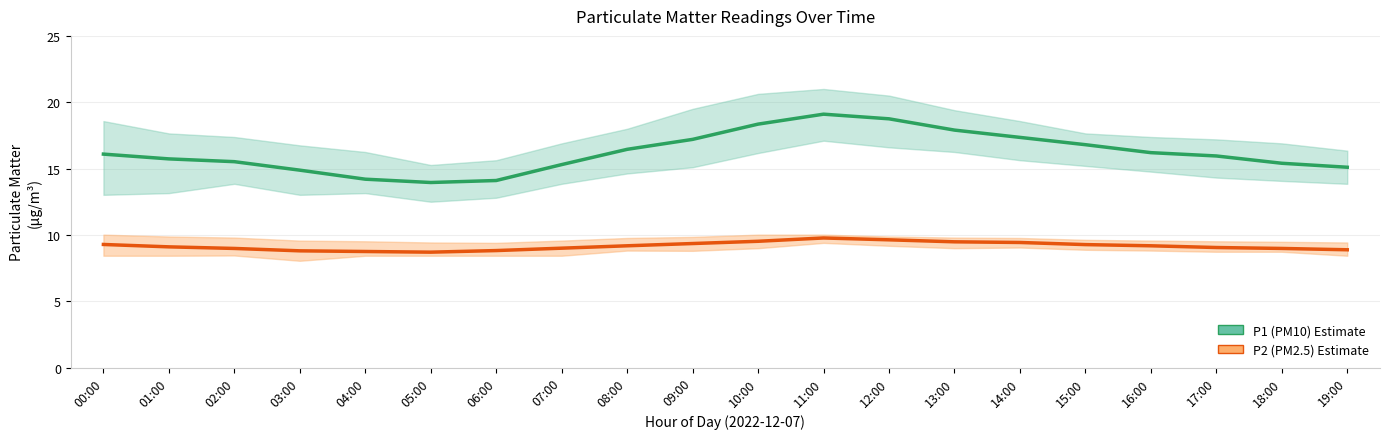

What are all the series names shown in the legend?

P1 (PM10), P2 (PM2.5)